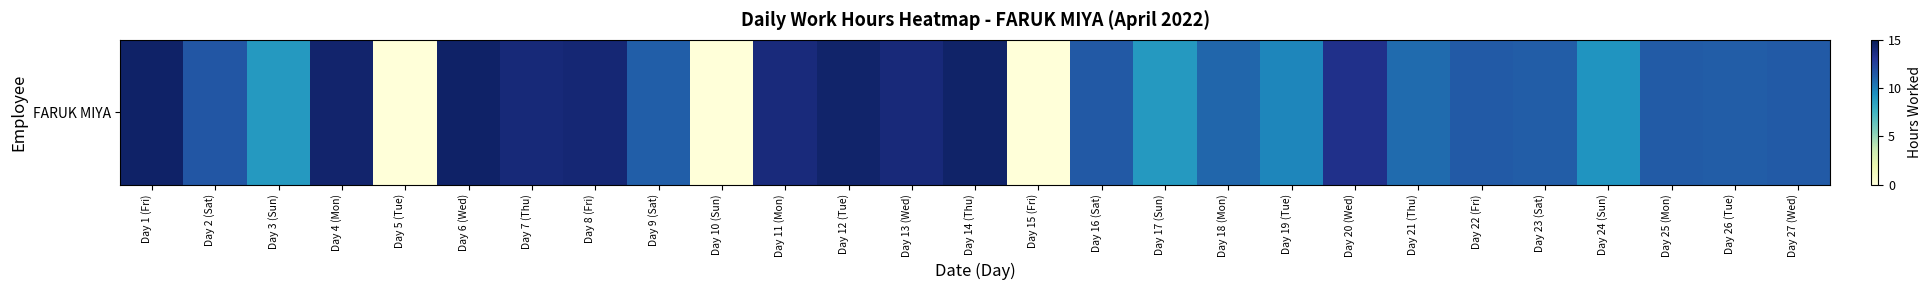

True or false: the data shows 11.6 at Day 2 (Sat).

True